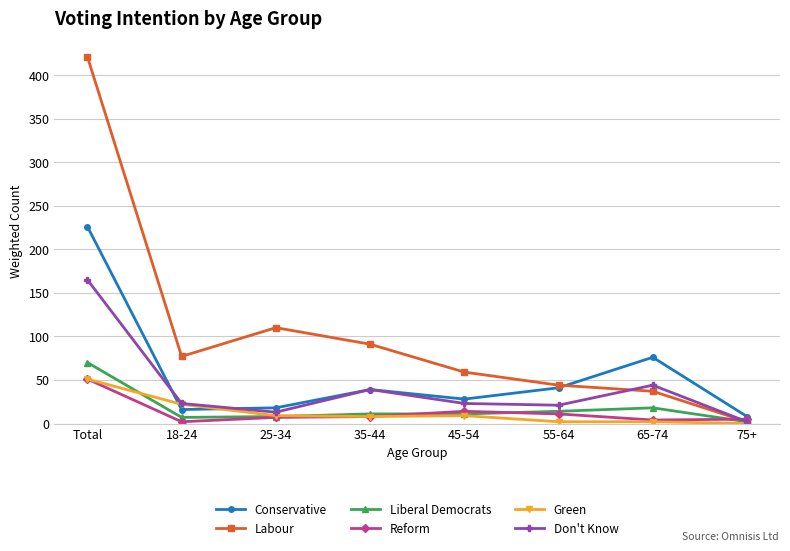

True or false: Liberal Democrats and Conservative intersect in this chart.

False